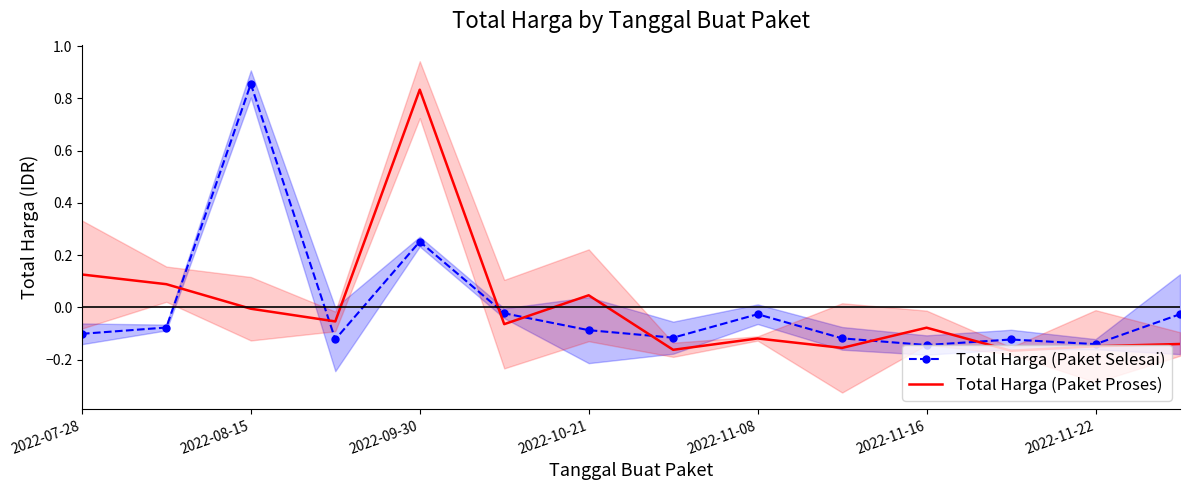

Between 9 and 13, which series saw the biggest shift?

Total Harga (Paket Selesai)